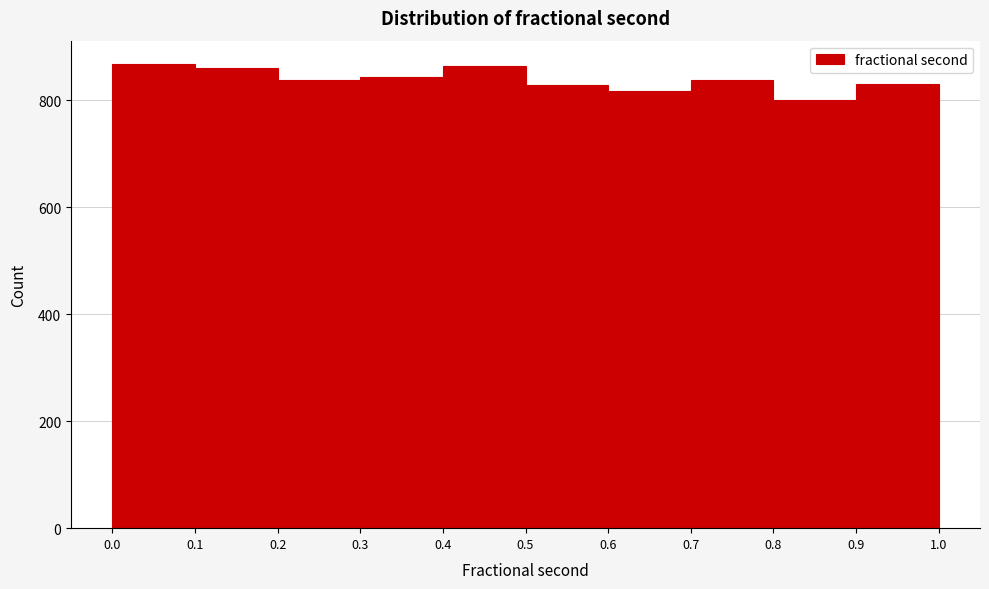

How tall is the bar that spans 0.6 to 0.7 on the x-axis? The values are not printed on the chart, so give them approximately, as read against the axis.

820